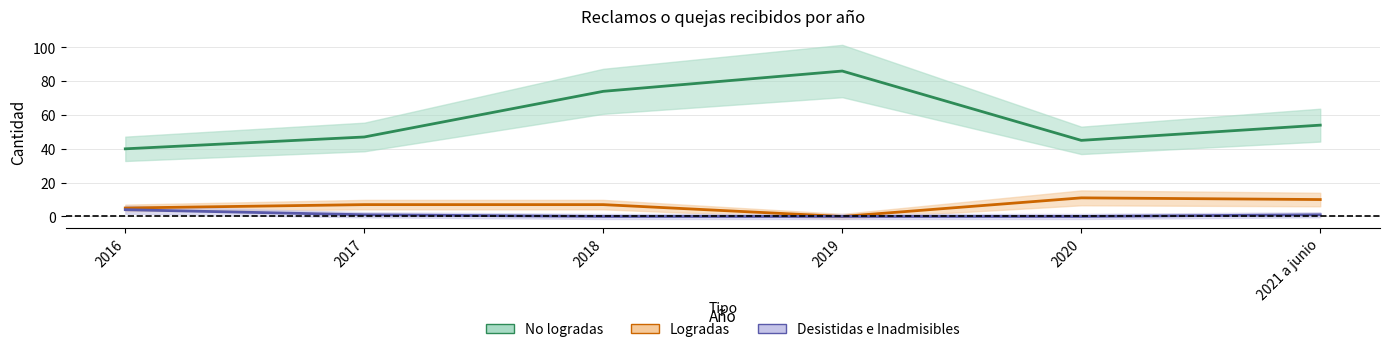

True or false: Logradas and No logradas intersect in this chart.

False